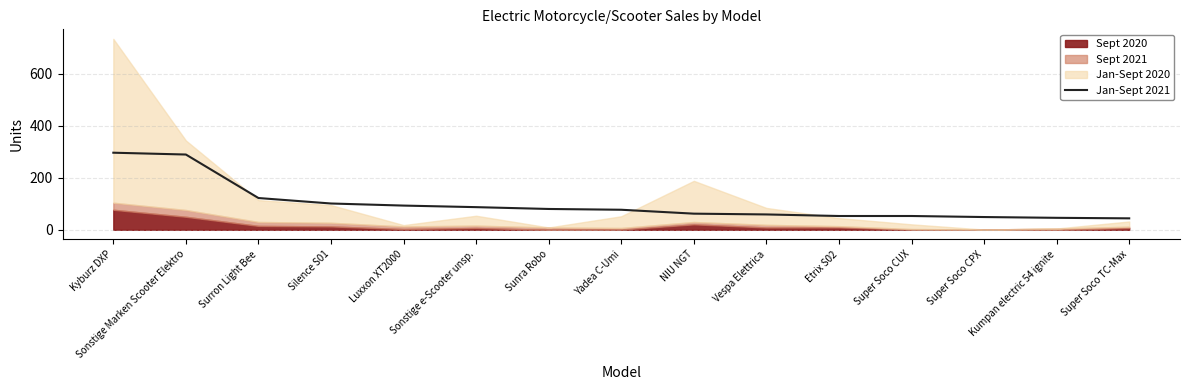

At which label is the value closest to 170?

Surron Light Bee